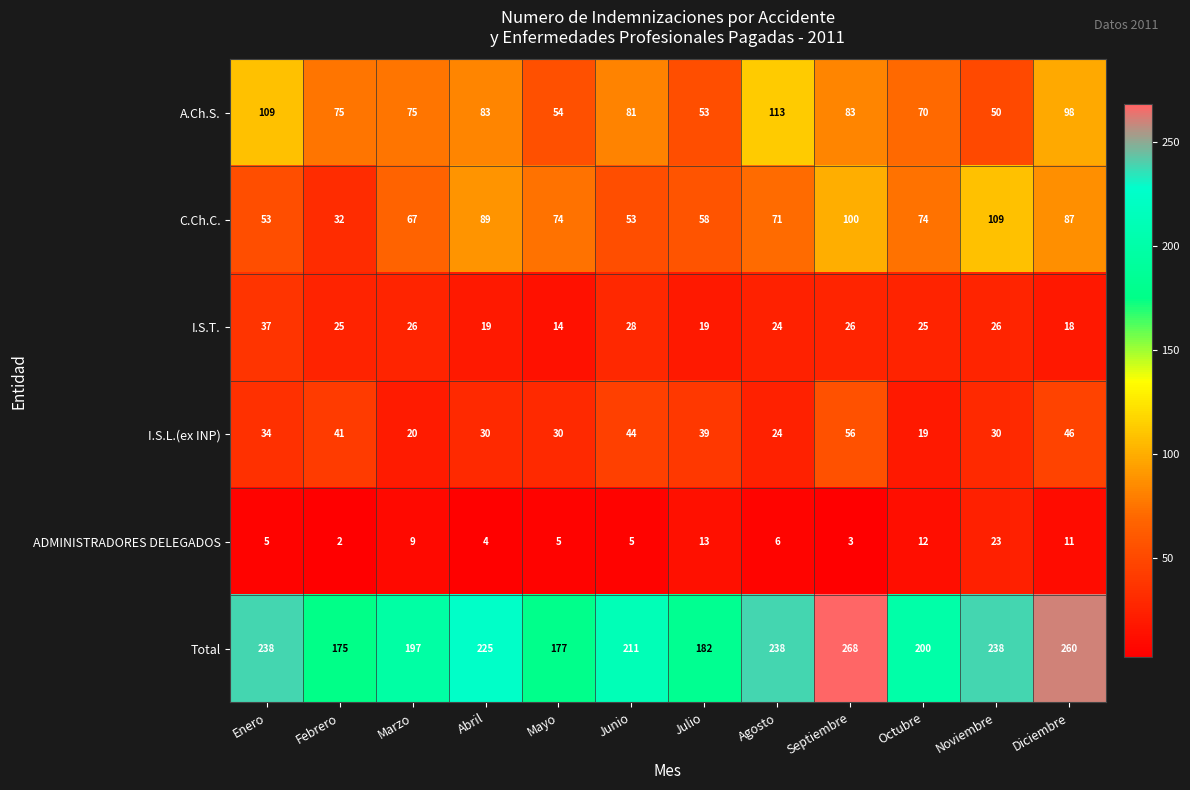

Which series has the largest total across all categories?

Total